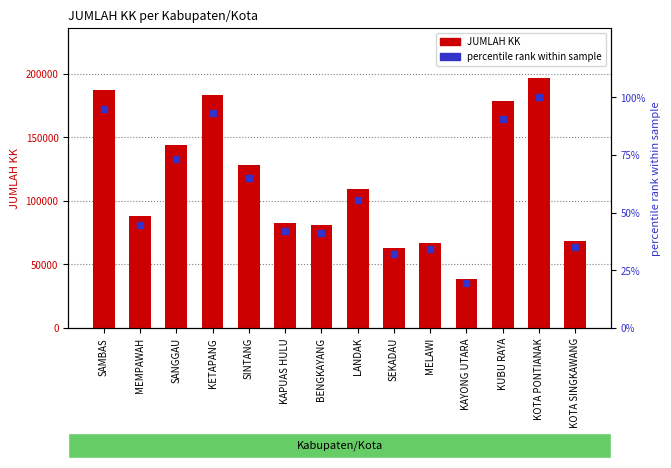

Which series has the largest total across all categories?

JUMLAH KK